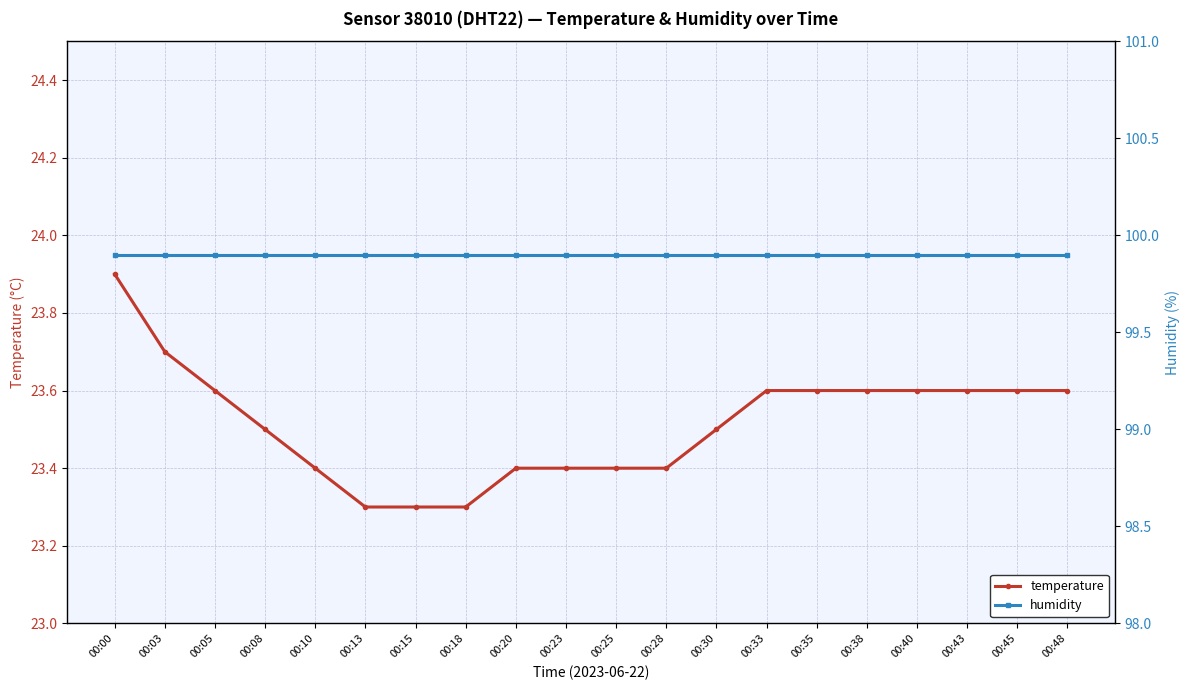

Reading right to left, list all the values displayed in this chart.

temperature: 00:48=23.6	00:45=23.6	00:43=23.6	00:40=23.6	00:38=23.6	00:35=23.6	00:33=23.6	00:30=23.5	00:28=23.4	00:25=23.4	00:23=23.4	00:20=23.4	00:18=23.3	00:15=23.3	00:13=23.3	00:10=23.4	00:08=23.5	00:05=23.6	00:03=23.7	00:00=23.9
humidity: 00:48=99.9	00:45=99.9	00:43=99.9	00:40=99.9	00:38=99.9	00:35=99.9	00:33=99.9	00:30=99.9	00:28=99.9	00:25=99.9	00:23=99.9	00:20=99.9	00:18=99.9	00:15=99.9	00:13=99.9	00:10=99.9	00:08=99.9	00:05=99.9	00:03=99.9	00:00=99.9